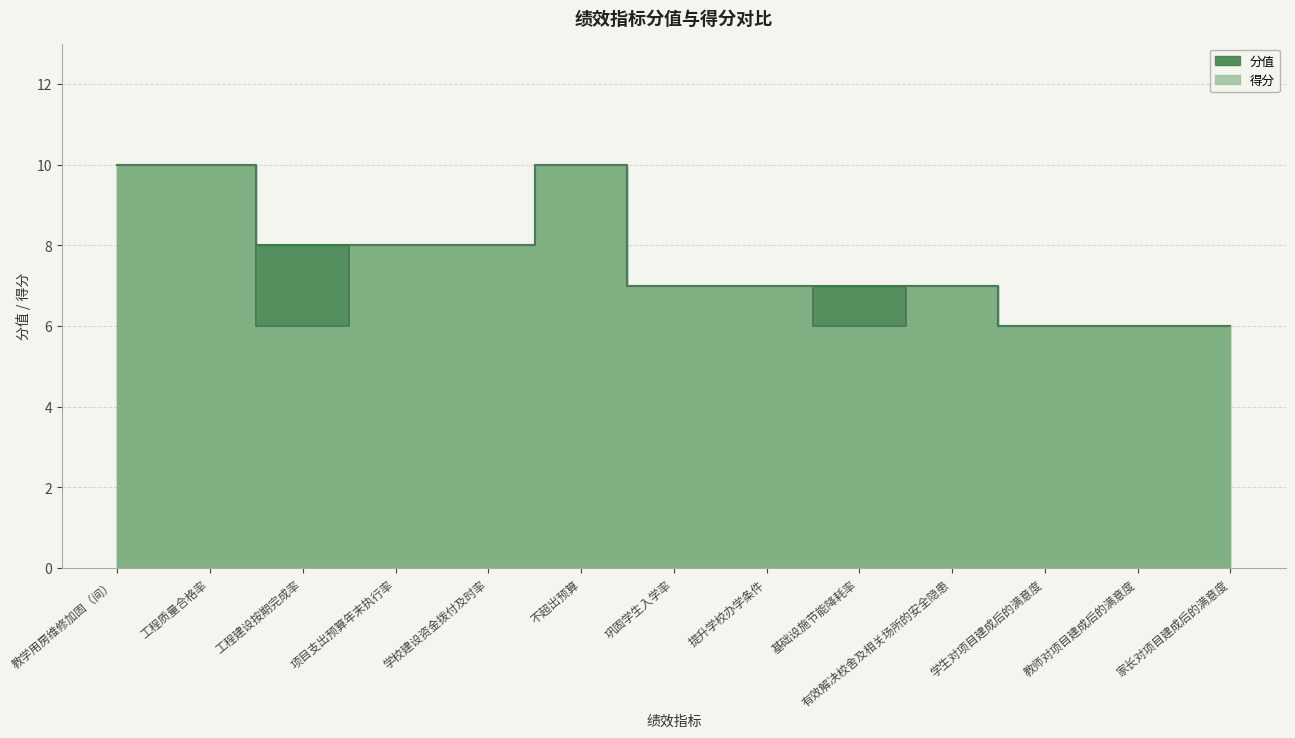

How many interior local peaks does the 分值 series have?

1